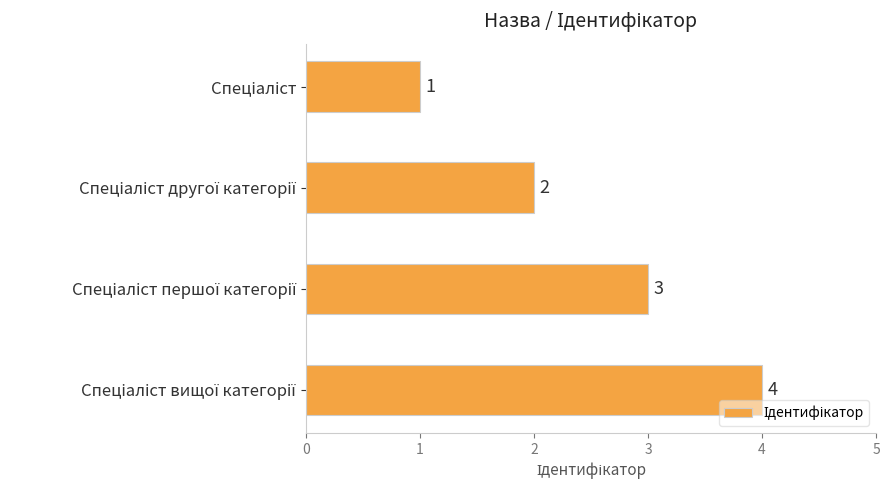

What is the sum of all values?

10